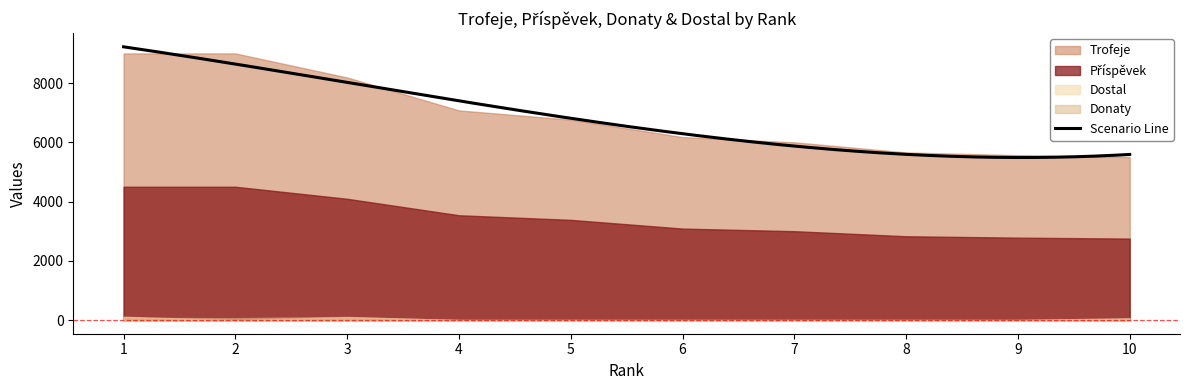

What is the highest value of the Dostal series?

110